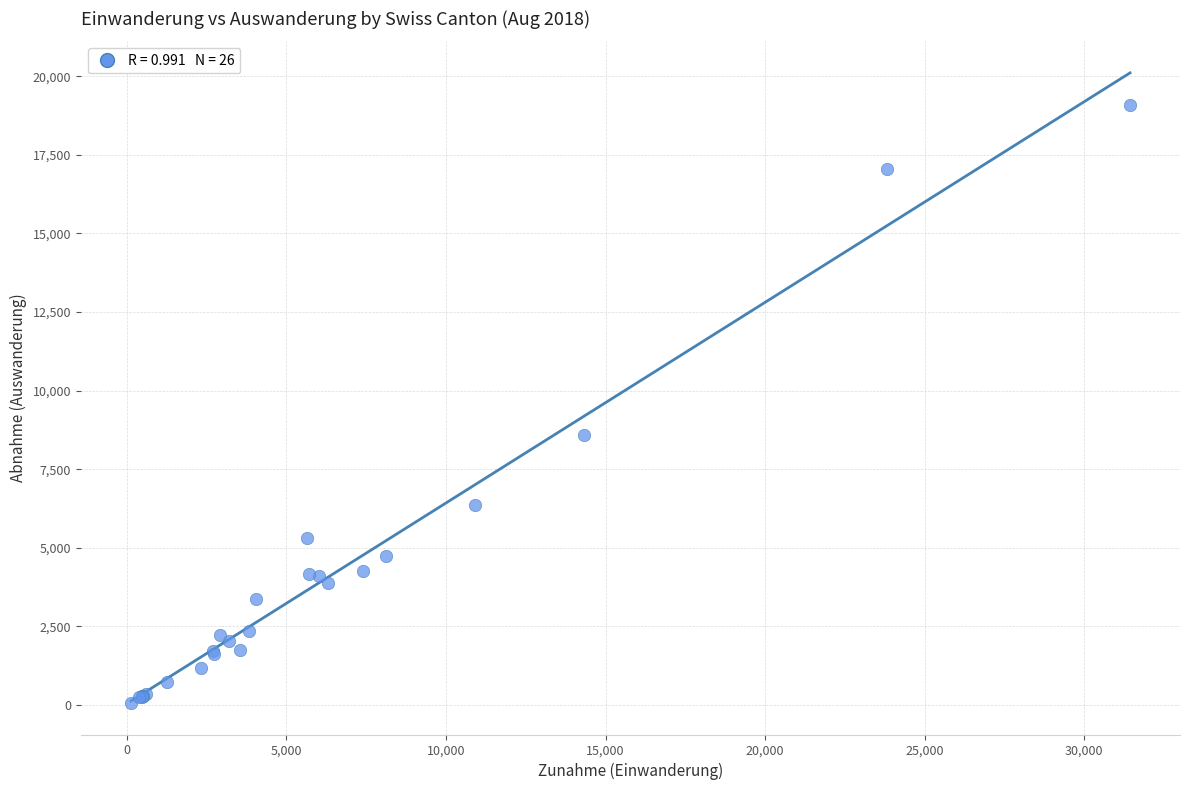

What Y value in the scatter plot is closest to 9578?

8595